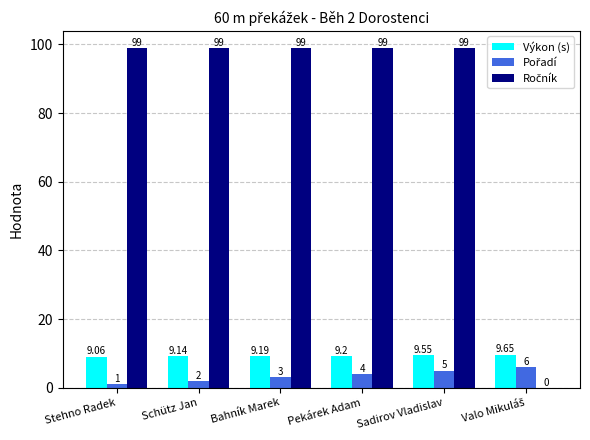

At which category is the sum across all series the highest?

Sadirov Vladislav